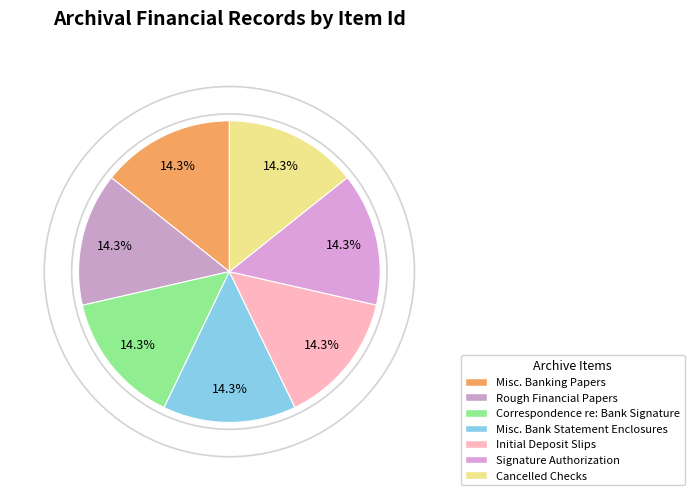

Count the number of slices in the pie.

7